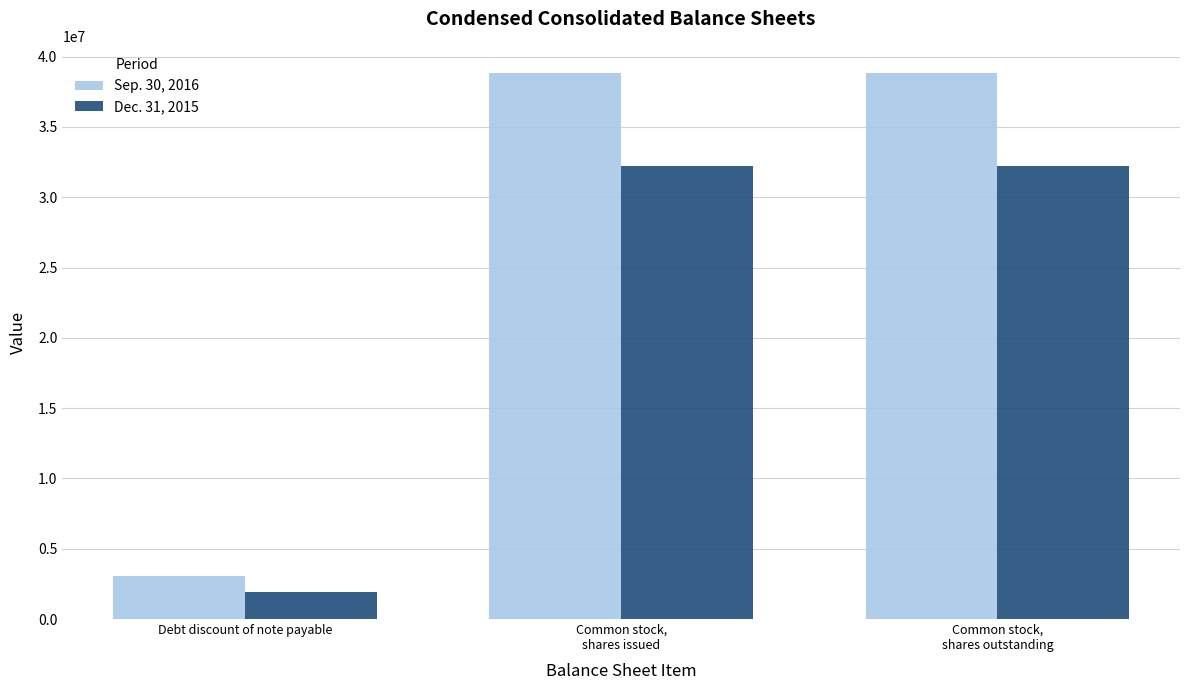

How many values in the Dec. 31, 2015 series are below 32211956?

1